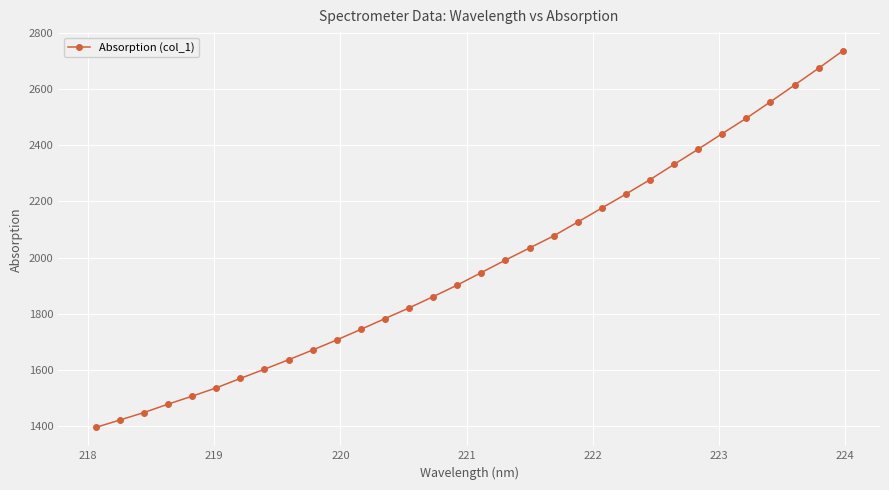

What is the average value?

1974.4